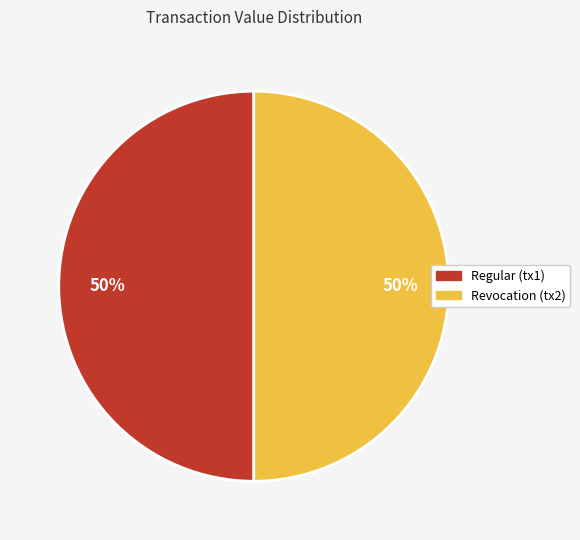

To the nearest percent, what is the average slice percentage?

50%